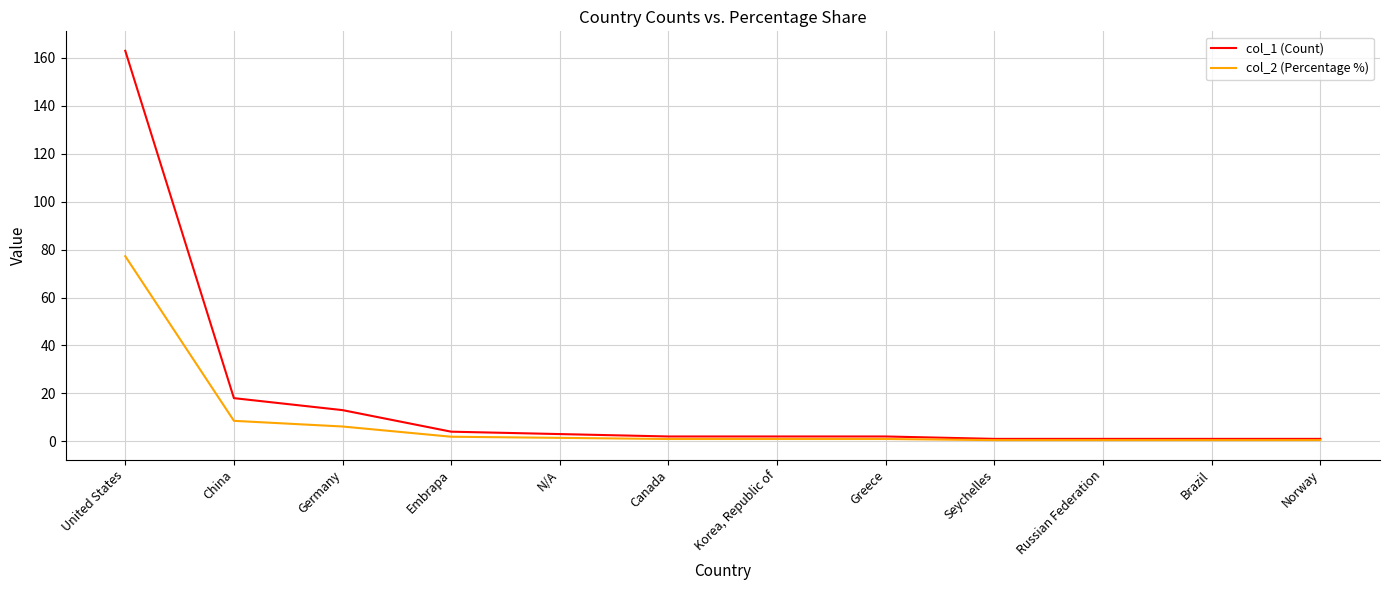

What position from the left is Germany?

3